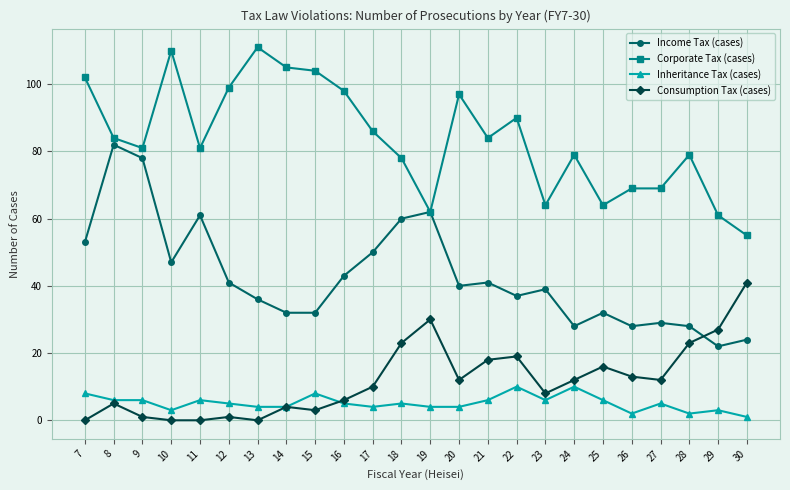

At which category does Income Tax (cases) reach its first local valley?

10